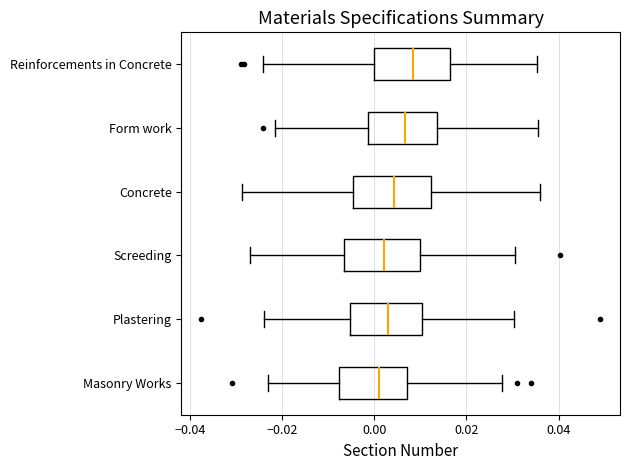

Reading bottom to top, transcribe this box plot: for each box, give where its median line is, the range the box spans, and where its two whiskers end, as read against the x-axis. The values are not printed on the chart, so give them approximately, as read against the axis.

Masonry Works: median 0.000, box -0.008 to 0.008, whiskers -0.024 to 0.028
Plastering: median 0.002, box -0.006 to 0.010, whiskers -0.024 to 0.030
Screeding: median 0.002, box -0.006 to 0.010, whiskers -0.026 to 0.030
Concrete: median 0.004, box -0.004 to 0.012, whiskers -0.028 to 0.036
Form work: median 0.006, box -0.002 to 0.014, whiskers -0.022 to 0.036
Reinforcements in Concrete: median 0.008, box 0.000 to 0.016, whiskers -0.024 to 0.036